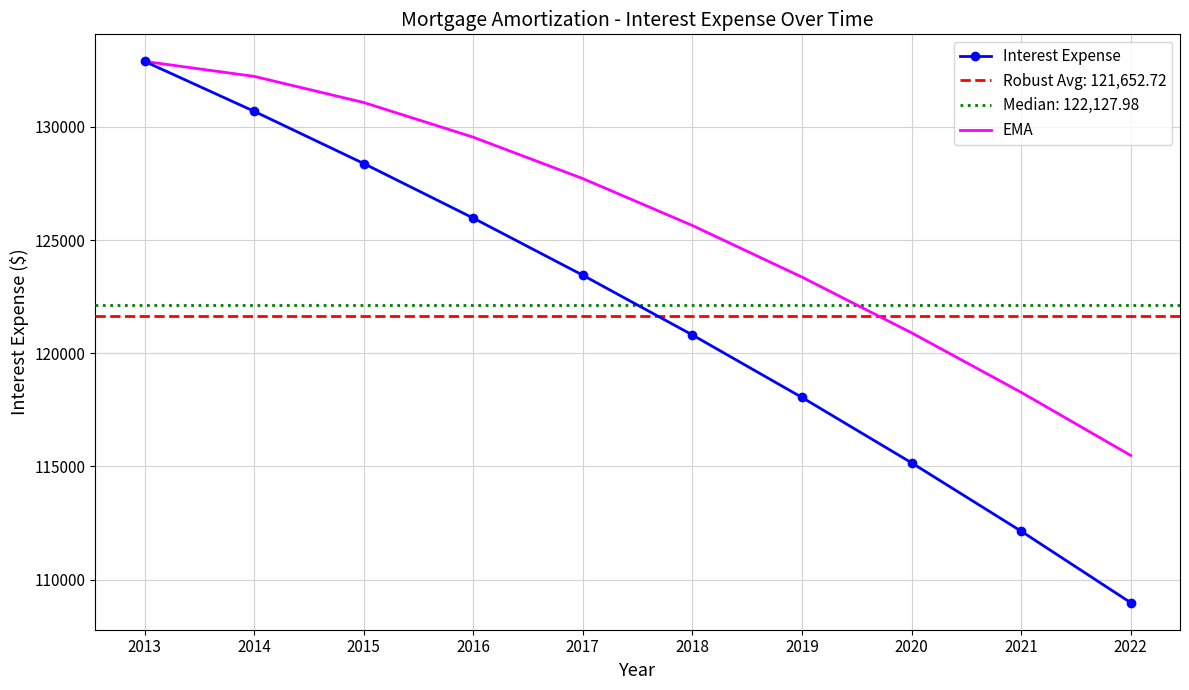

Which series has the largest range (max minus min)?

Interest Expense